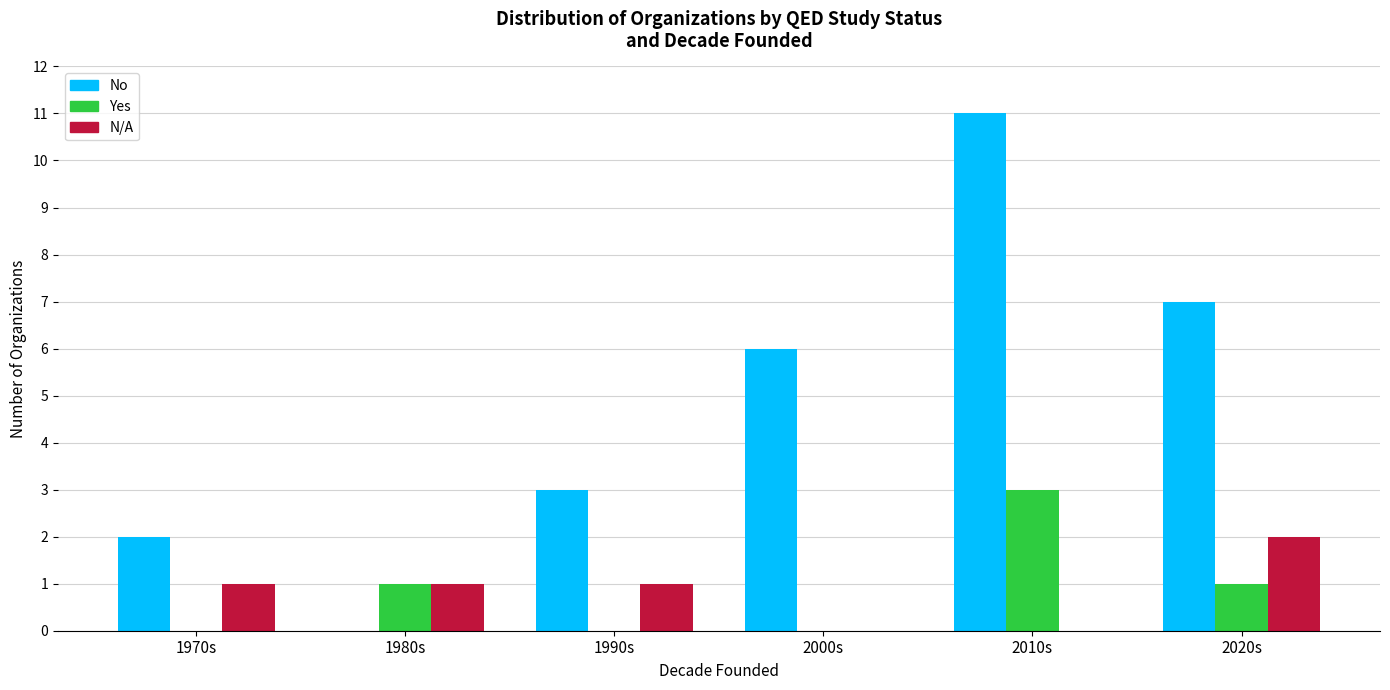

Between 2000s and 2010s, which series saw the biggest shift?

No